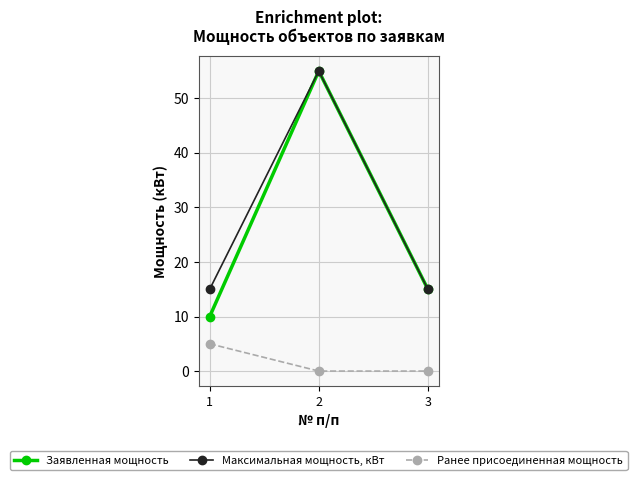

Rank the series at 1 from lowest to highest value.

Ранее присоединенная мощность, Заявленная мощность, Максимальная мощность, кВт